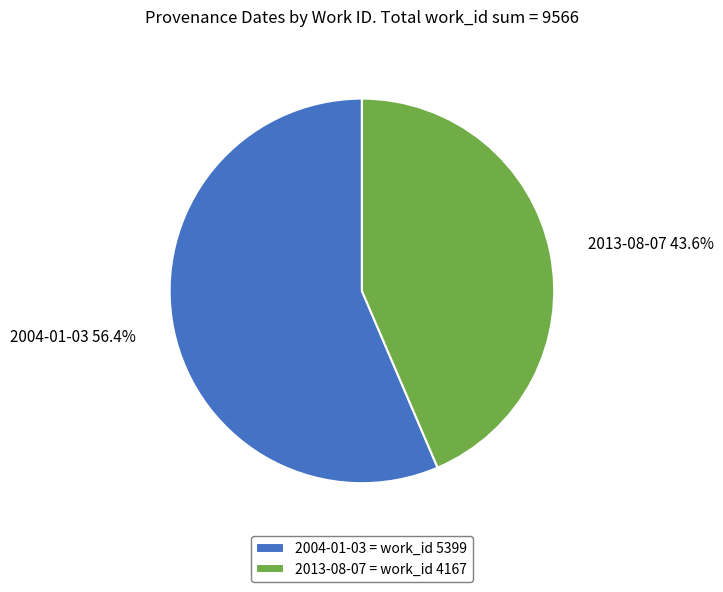

Between 2004-01-03 and 2013-08-07, which is larger?

2004-01-03